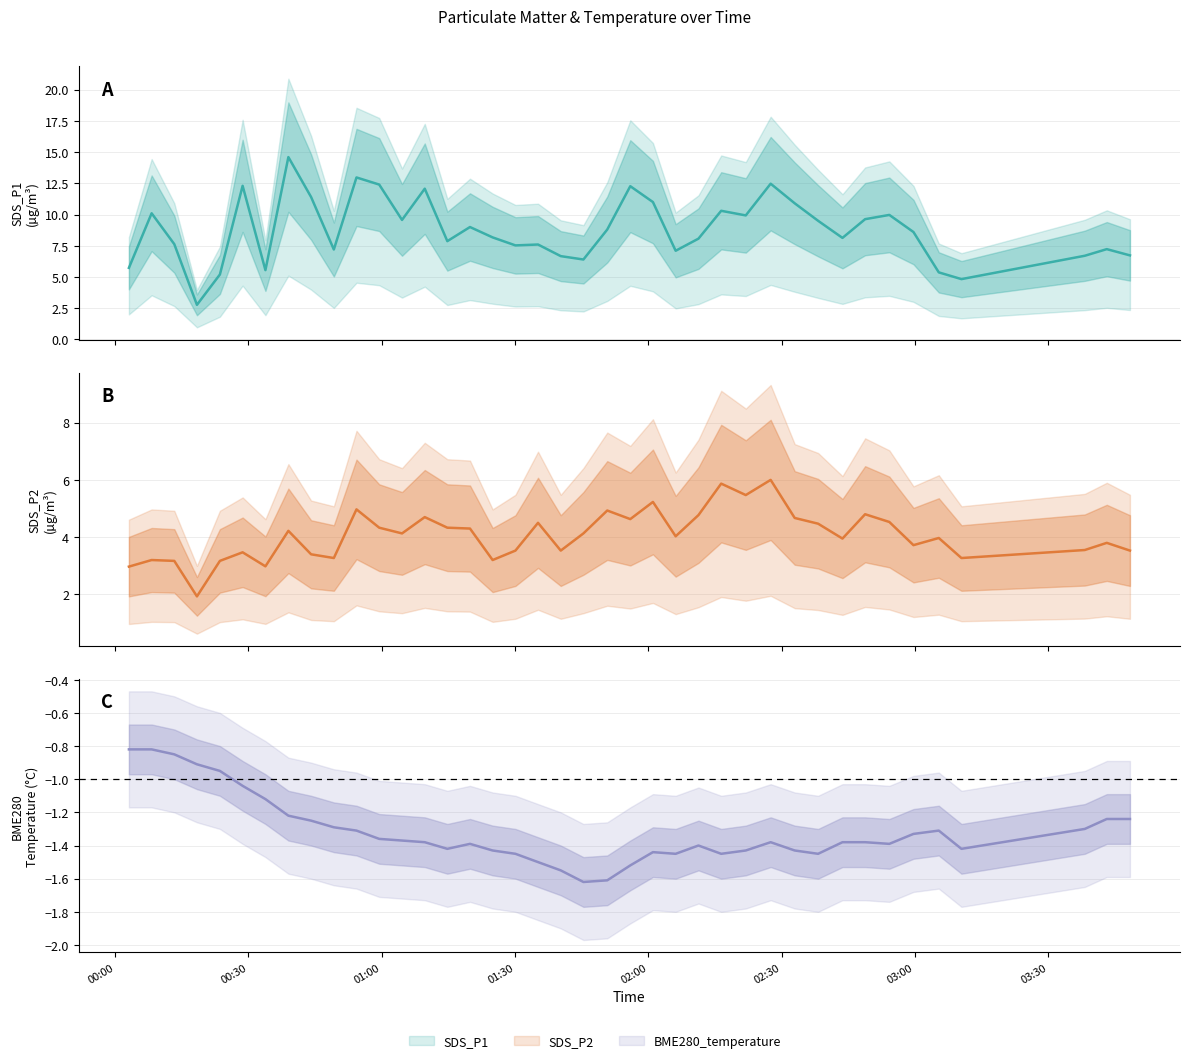

Where does the BME280_temperature series first go above -1?

2023/01/28 00:03:05